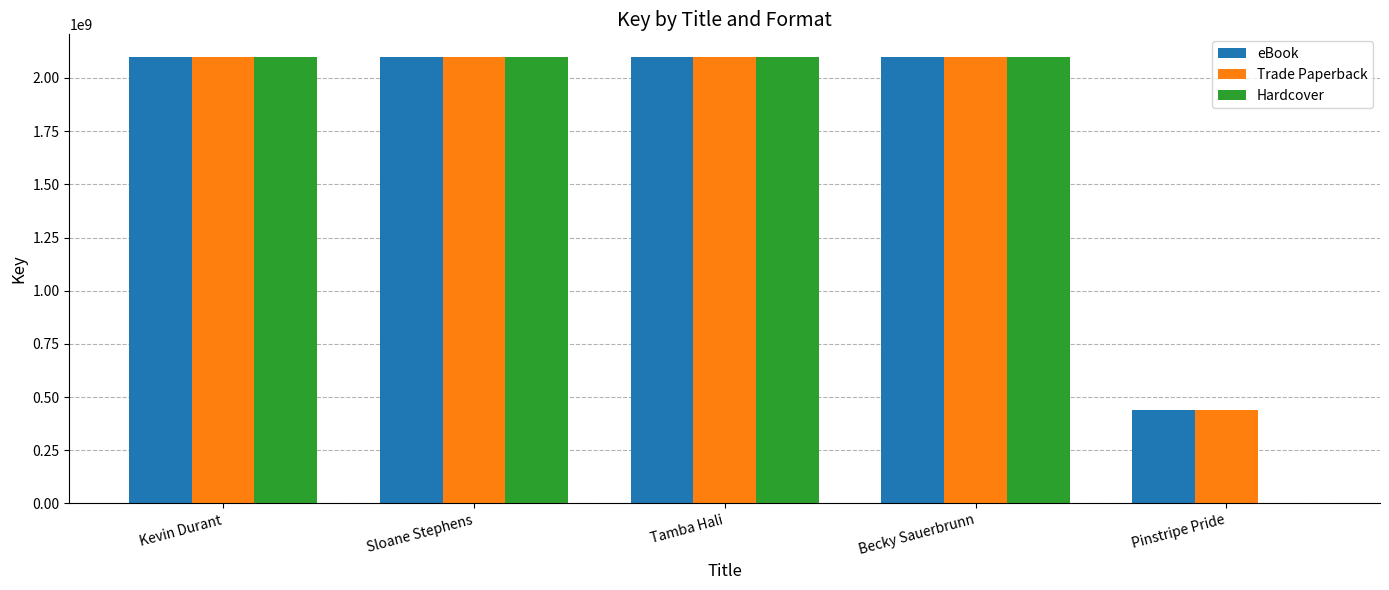

How many groups of bars are there?

5